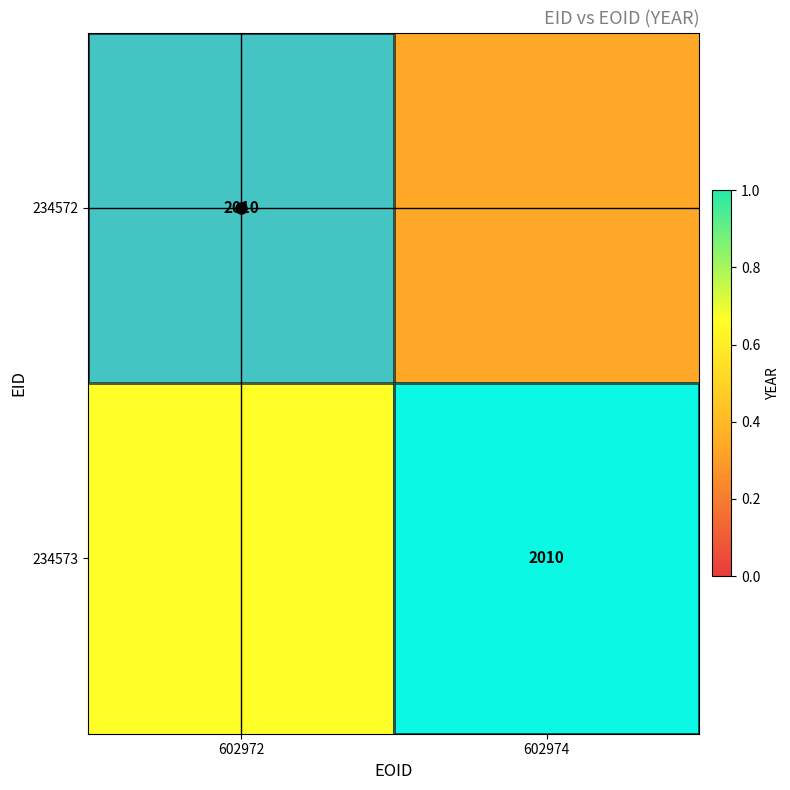

The 234573 series shows 1.0 at 602974. True or false?

True